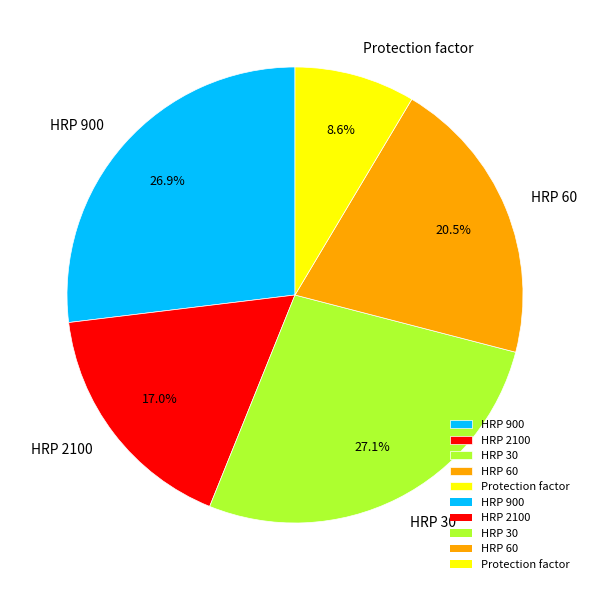

To the nearest percent, what is the difference between the HRP 60 and HRP 900 slice percentages?

6%